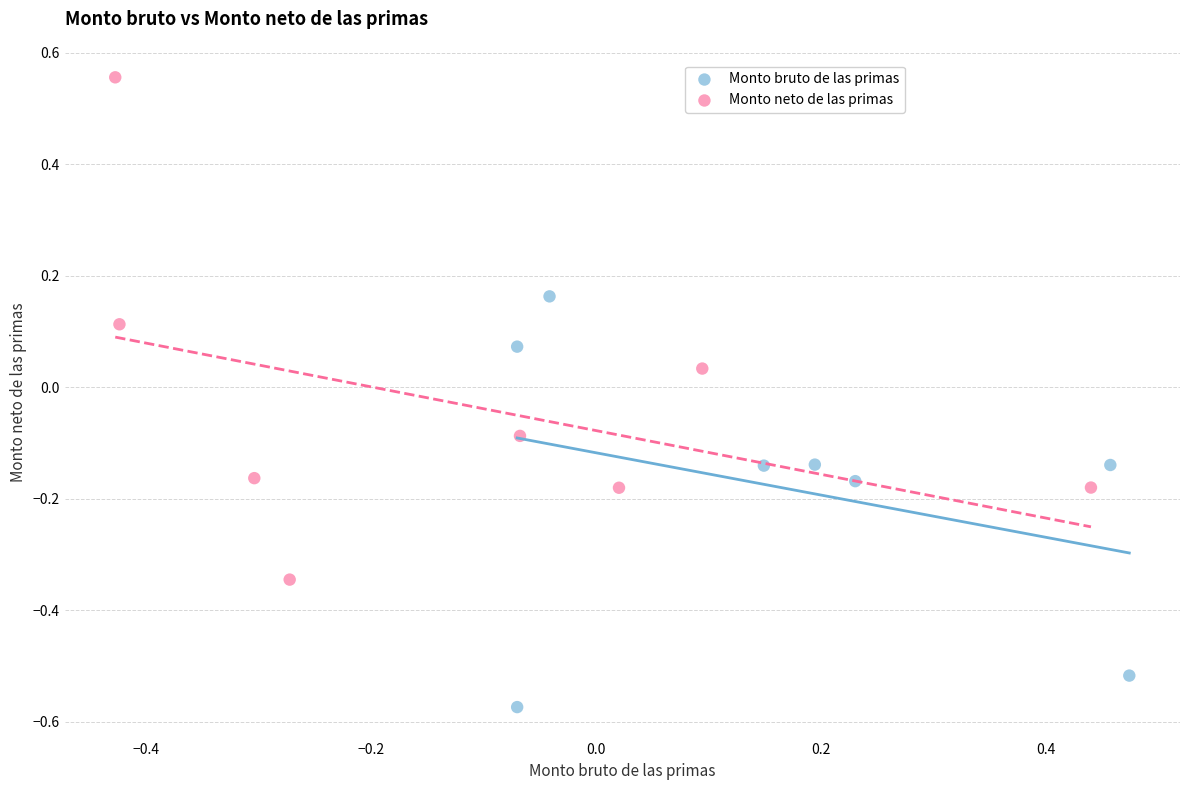

What are all the series names shown in the legend?

Monto bruto de las primas, Monto neto de las primas